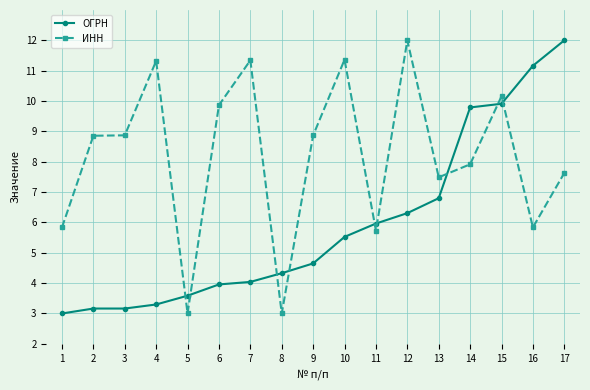

How many lines are shown in the chart?

2